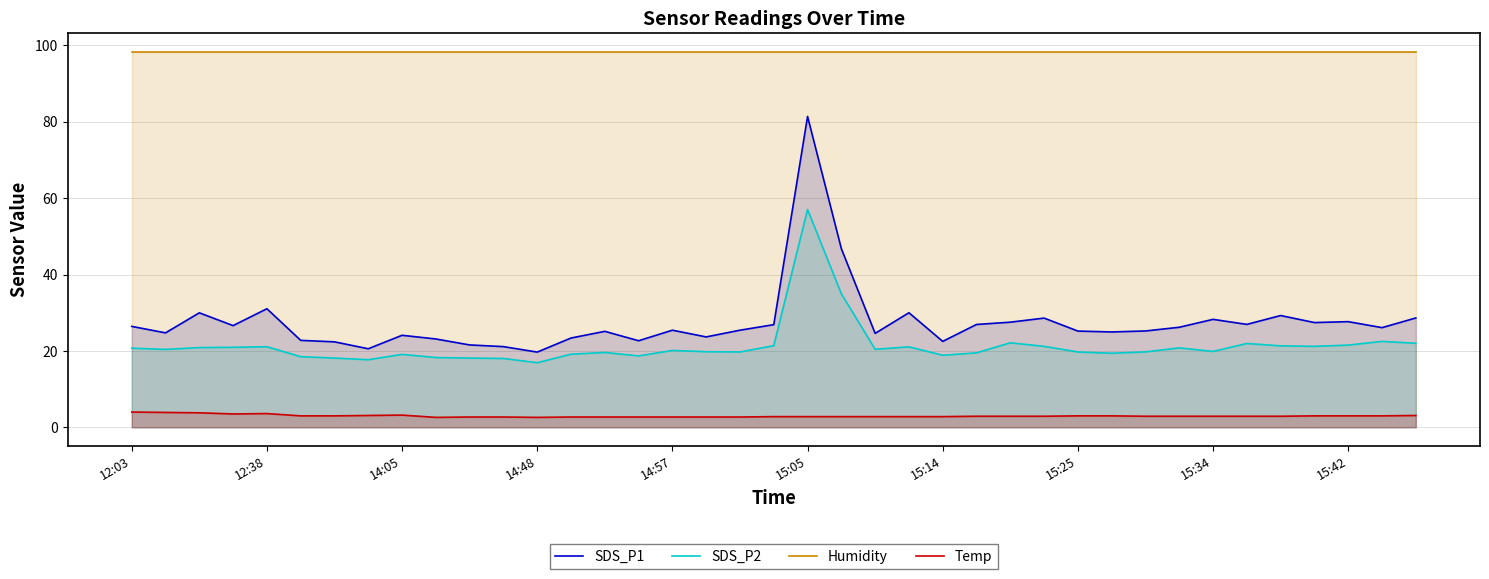

The value of SDS_P2 at 10 is 18.1. True or false?

True